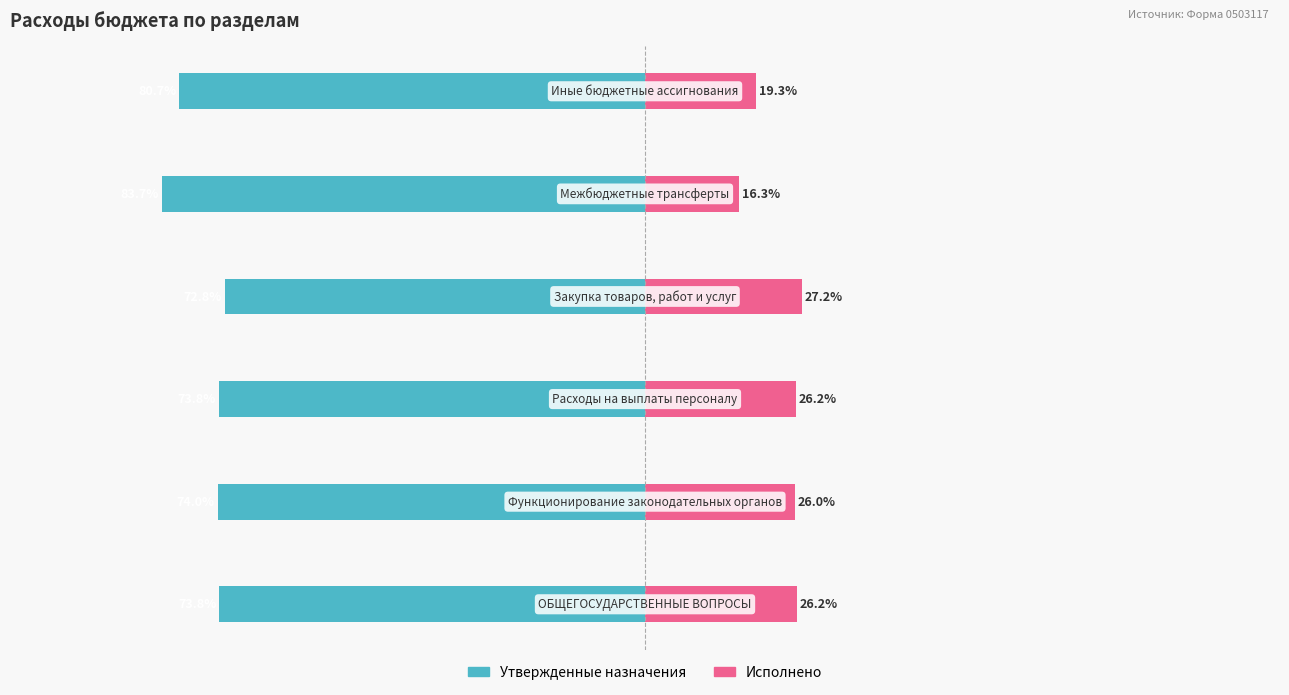

Which series has the largest range (max minus min)?

Исполнено